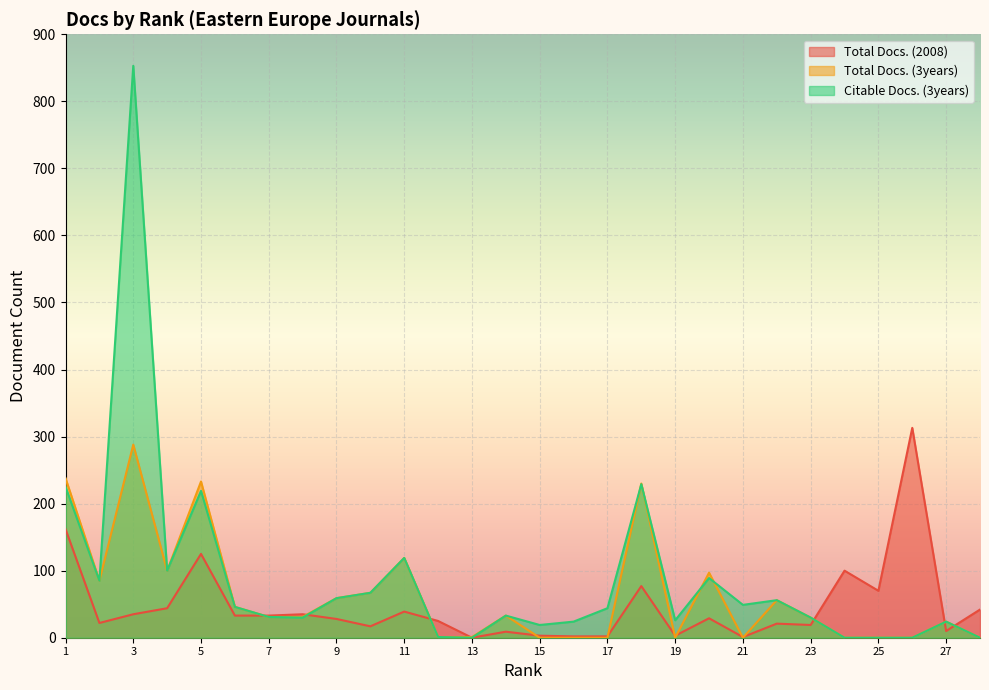

At which label does Citable Docs. (3years) first exceed 44?

1